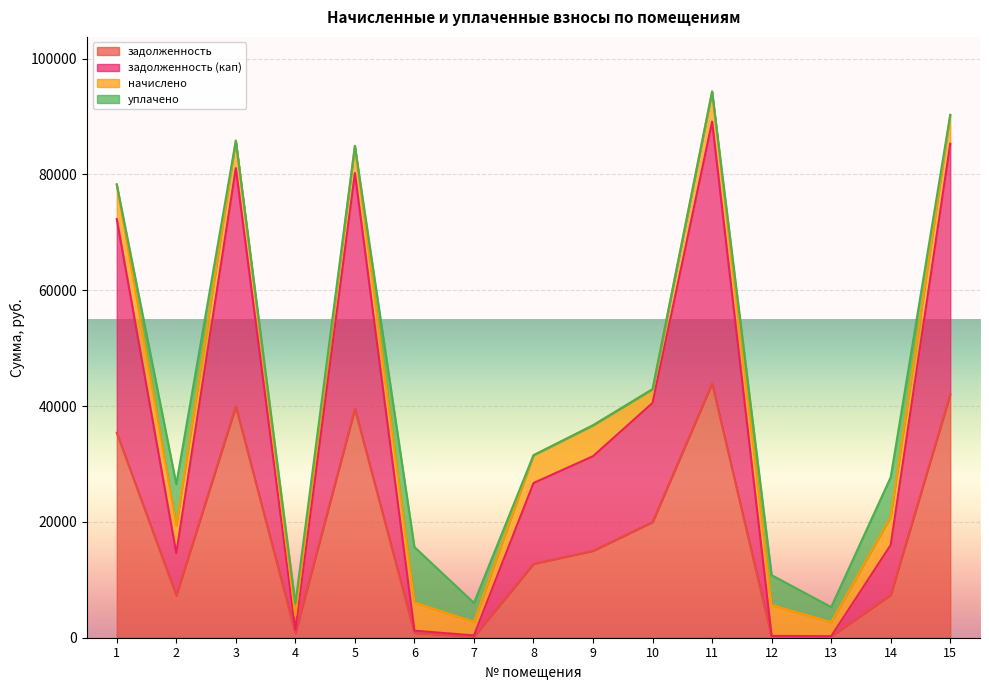

What is the total value across all series at 8?

31507.3